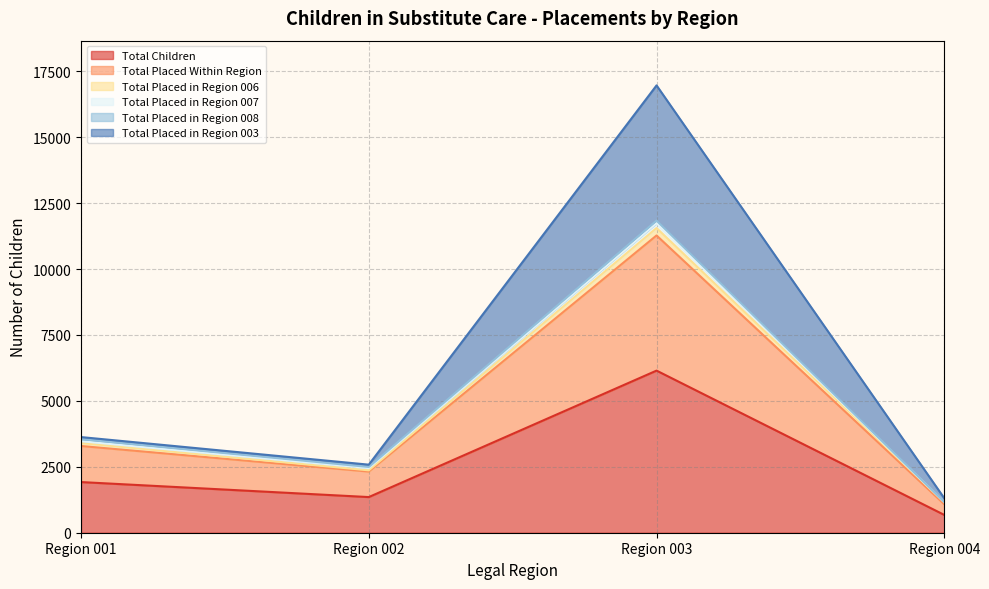

What is the average value of the Total Children series?

2524